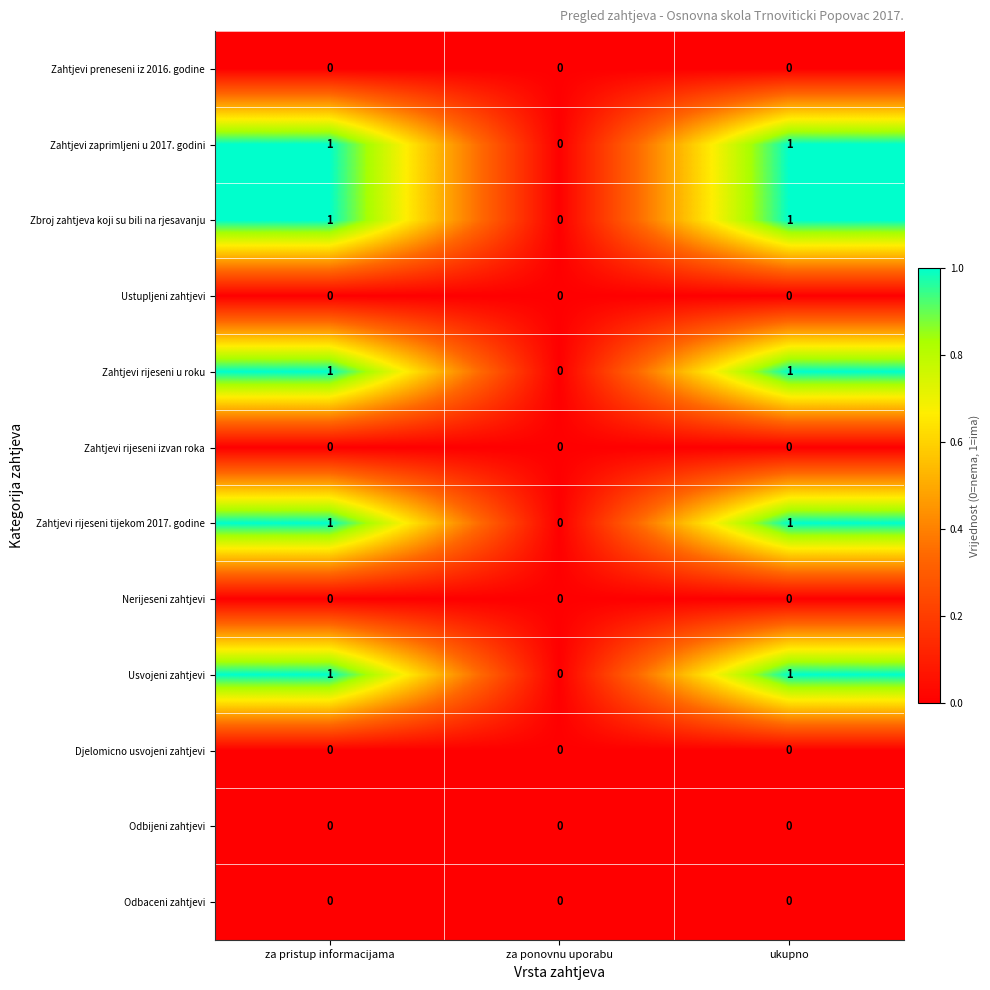

What is the maximum value shown in the chart?

1